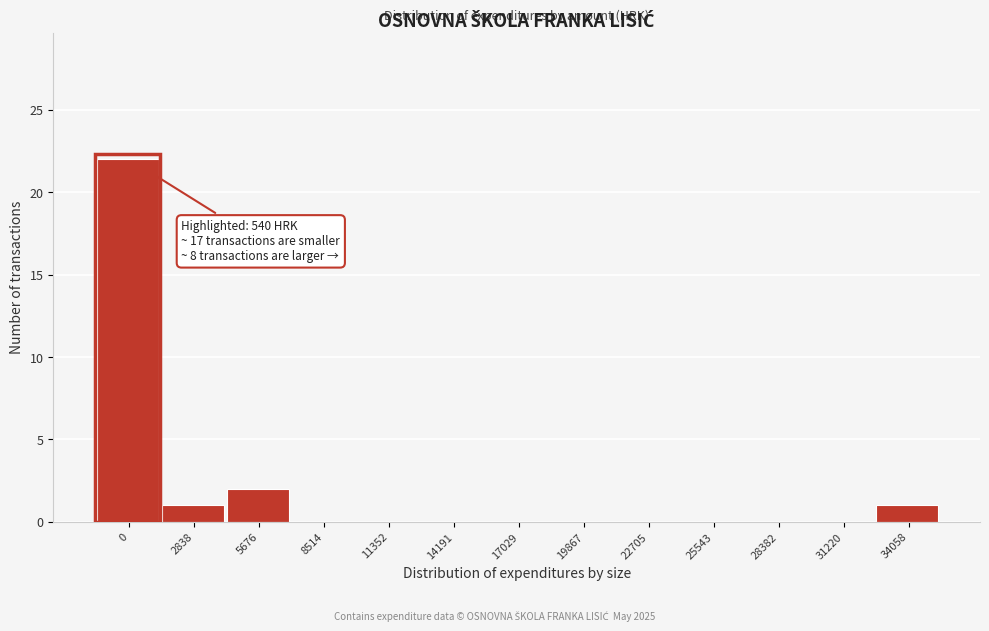

Reading left to right, extract all data points from this chart.

0=22	2838=1	5676=2	8514=0	11352=0	14191=0	17029=0	19867=0	22705=0	25543=0	28382=0	31220=0	34058=1